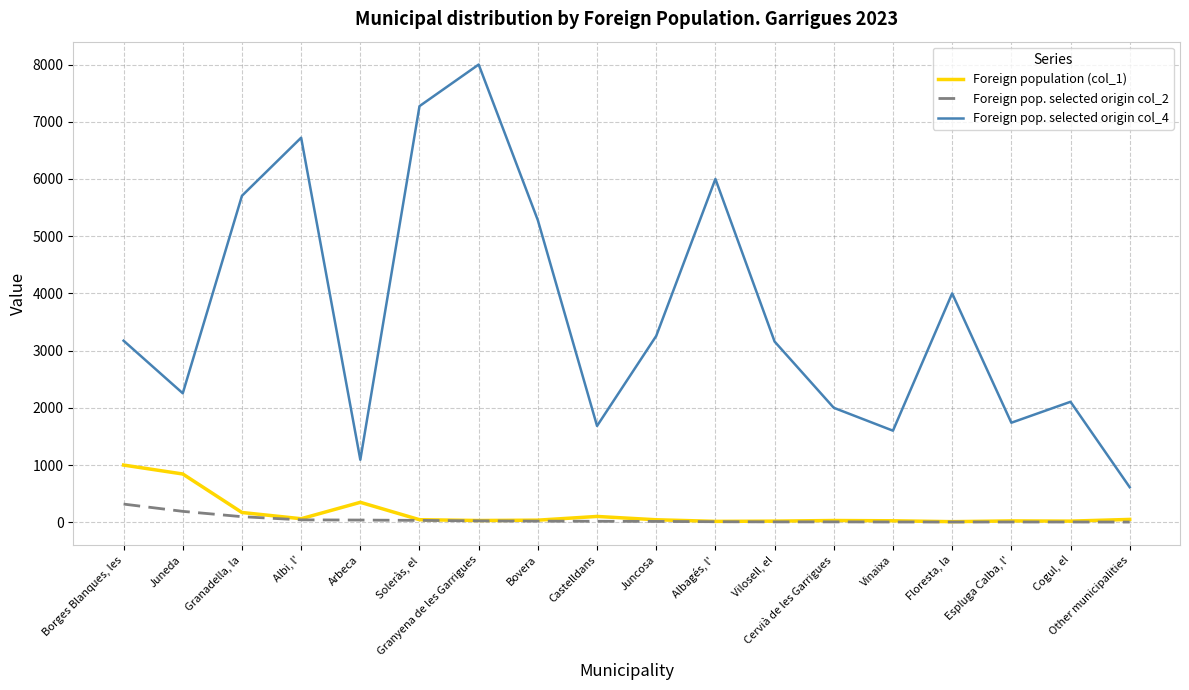

What is the difference between the second highest and second lowest values in the Foreign pop. selected origin col_4 series?

6181